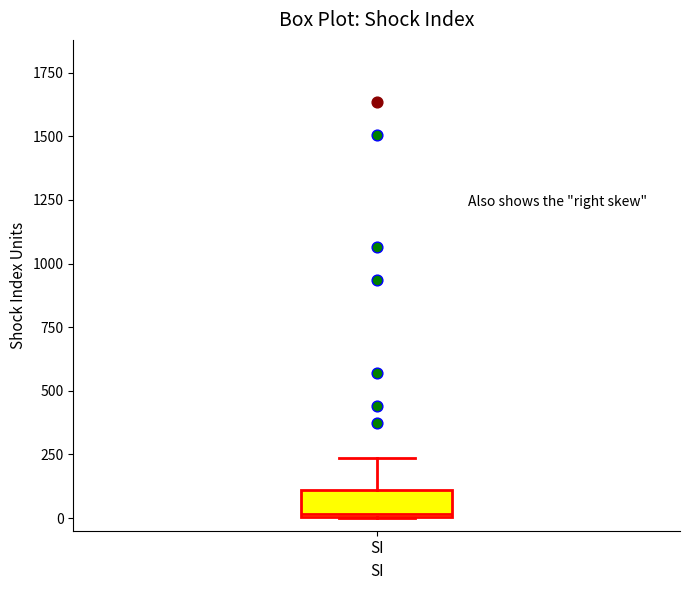

Transcribe this box plot: give where the median line is, the range the box spans, and where the two whiskers end, as read against the y-axis. The values are not printed on the chart, so give them approximately, as read against the axis.

median 0, box 0 to 100, whiskers 0 to 250